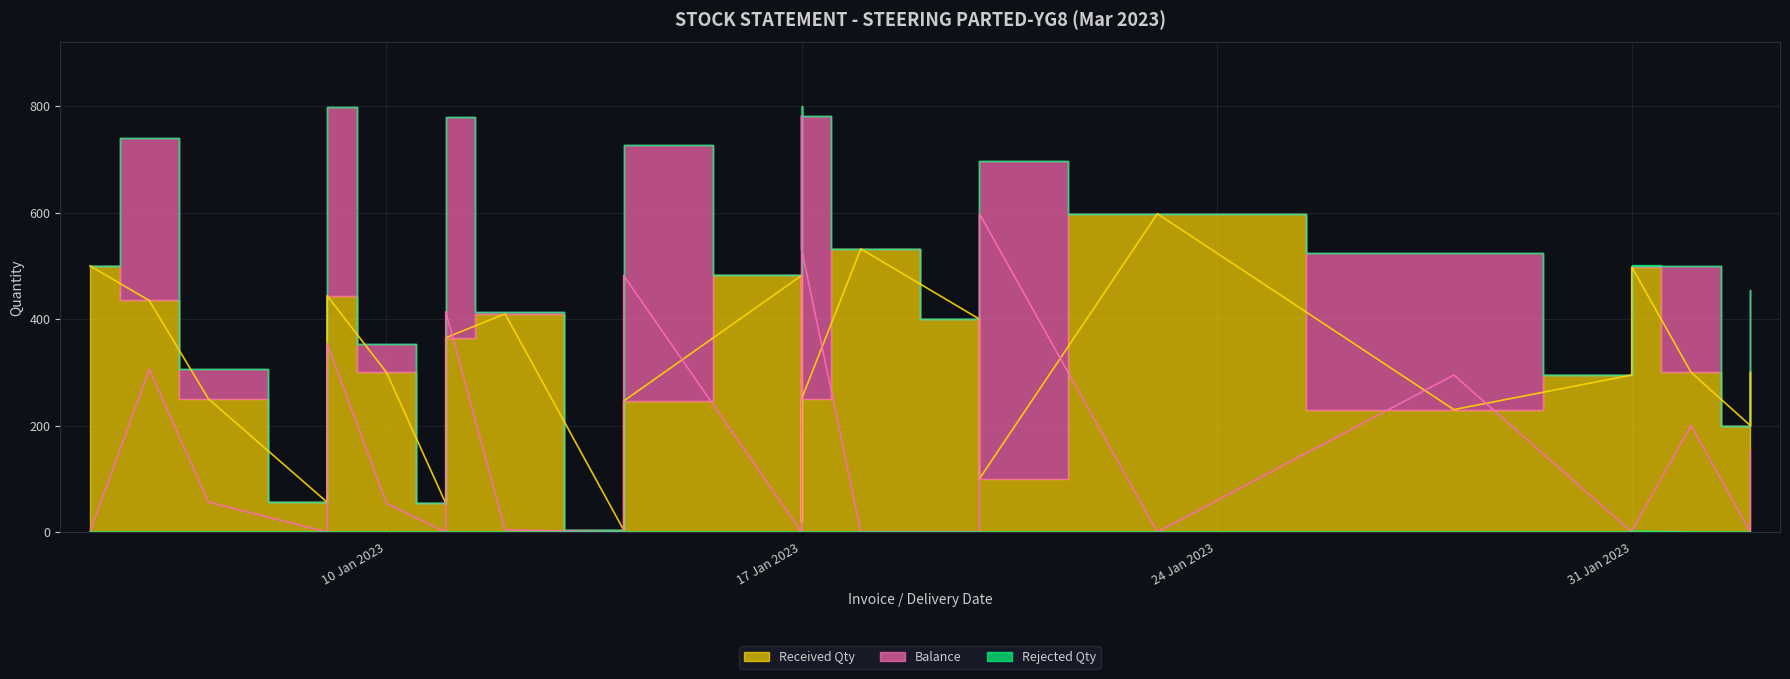

In Rejected Qty, how many points are higher than both neighbors (excluding endpoints)?

1